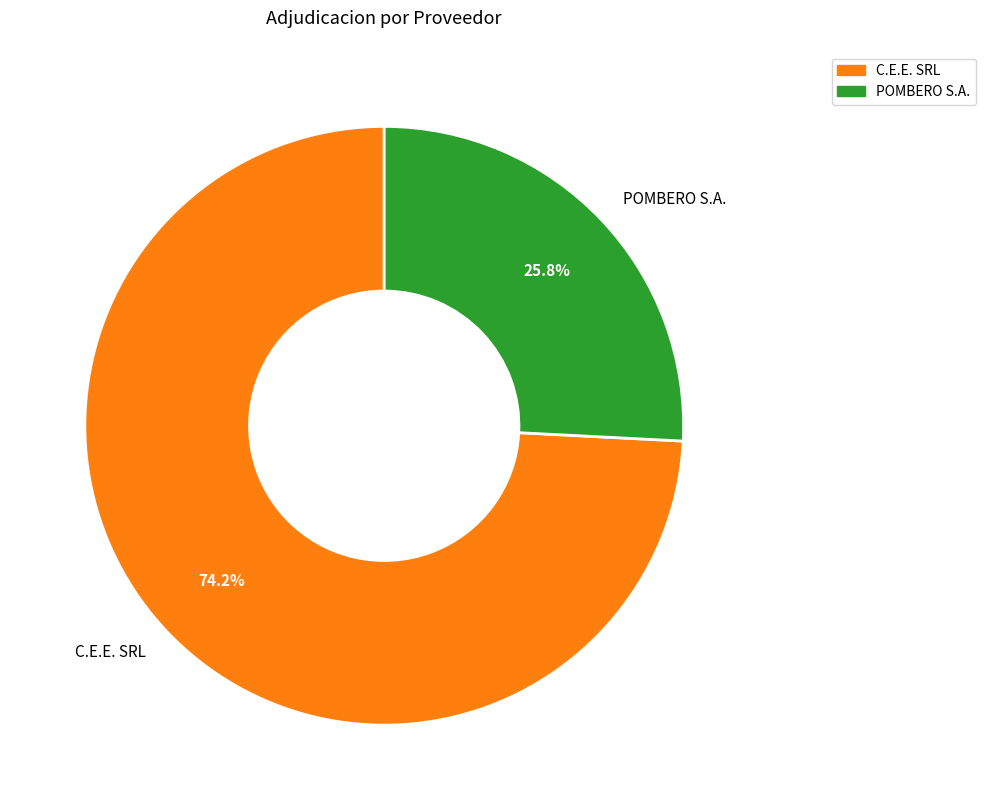

Is the sum of C.E.E. SRL and POMBERO S.A. greater than half?

Yes